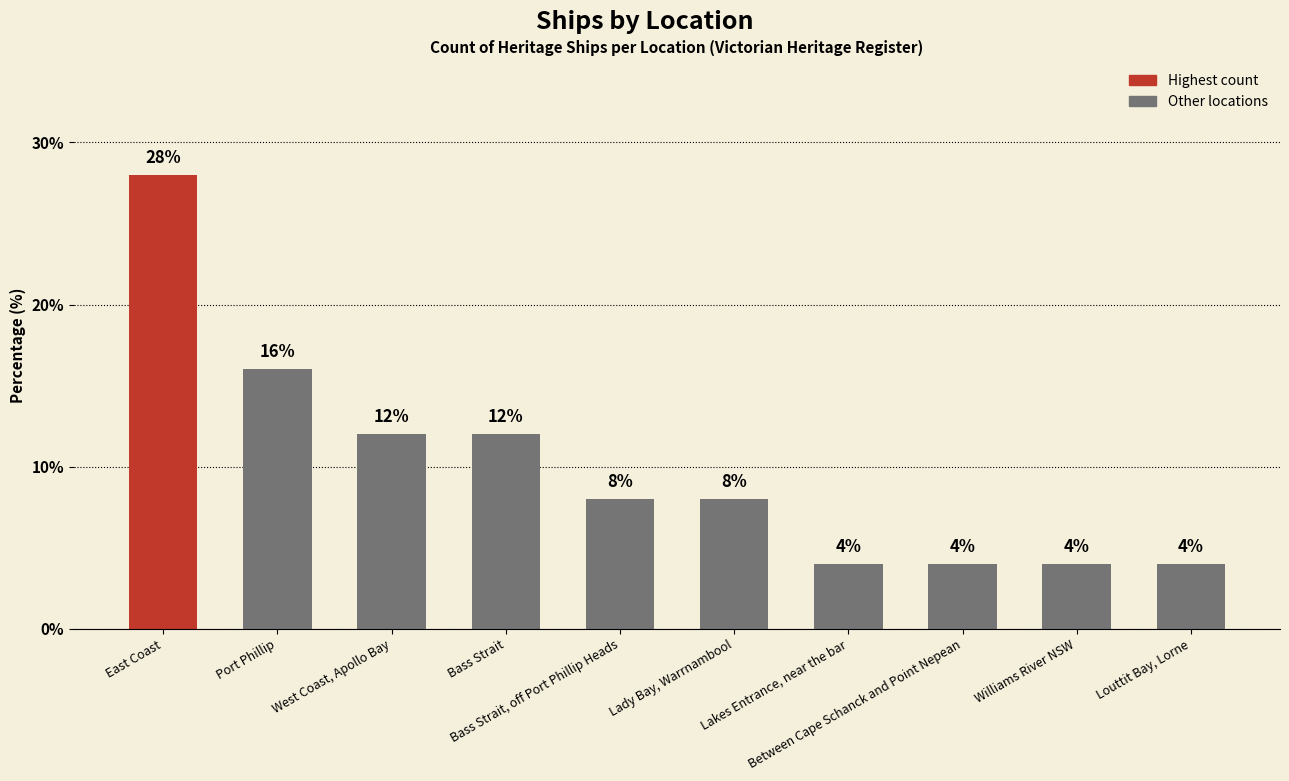

Where does the data first go above 8?

East Coast